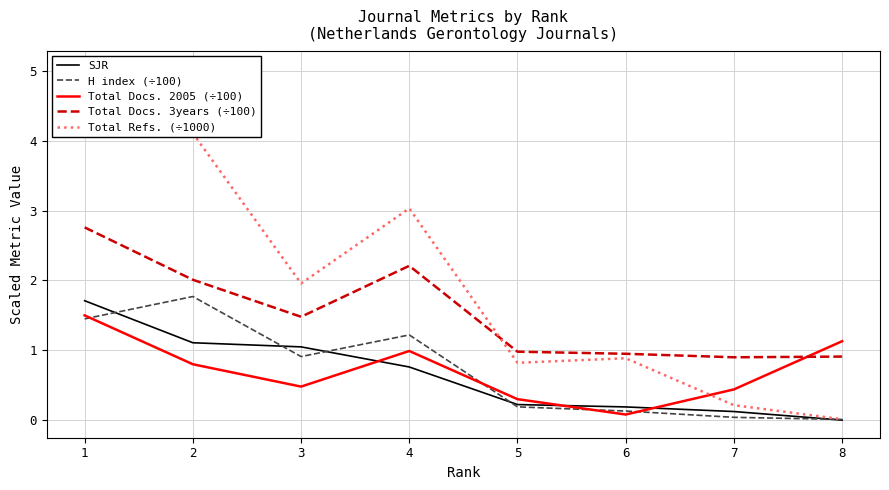

What is the value of the Total Docs. 2005 (÷100) point at the 5th from the left?

0.3